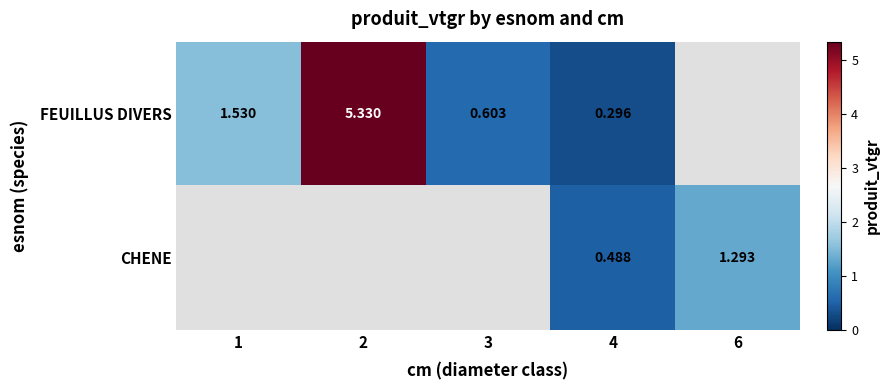

At how many categories does at least one series exceed 2?

1